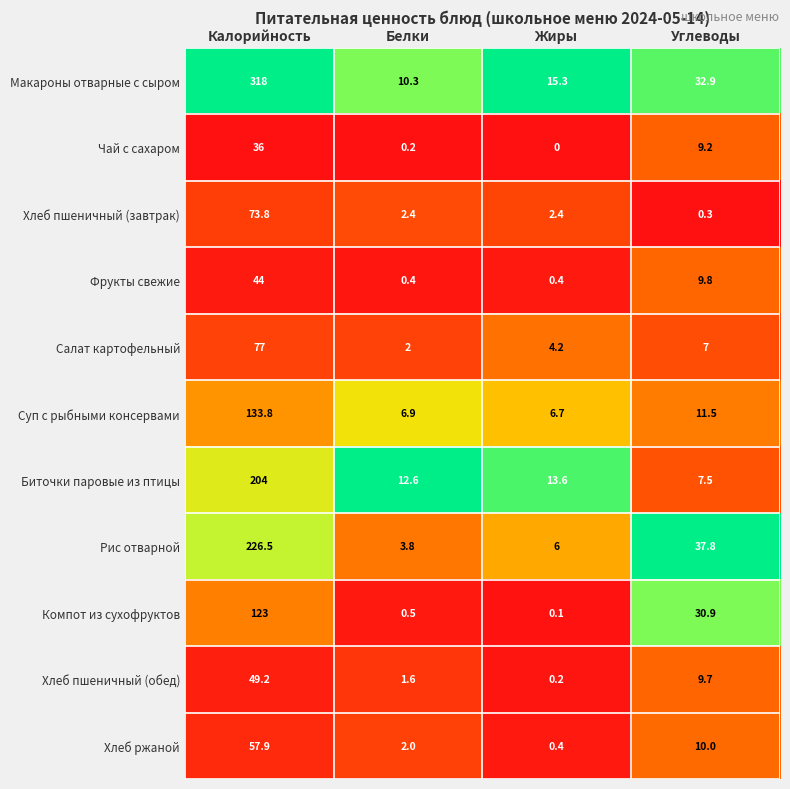

Which series changed the most between Калорийность and Белки?

Макароны отварные с сыром